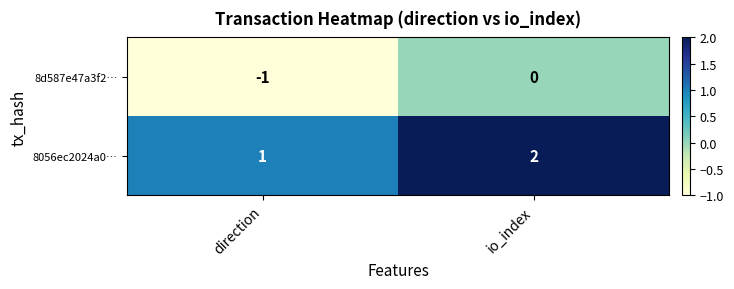

Where is 8056ec2024a0… nearest to the value 1?

direction